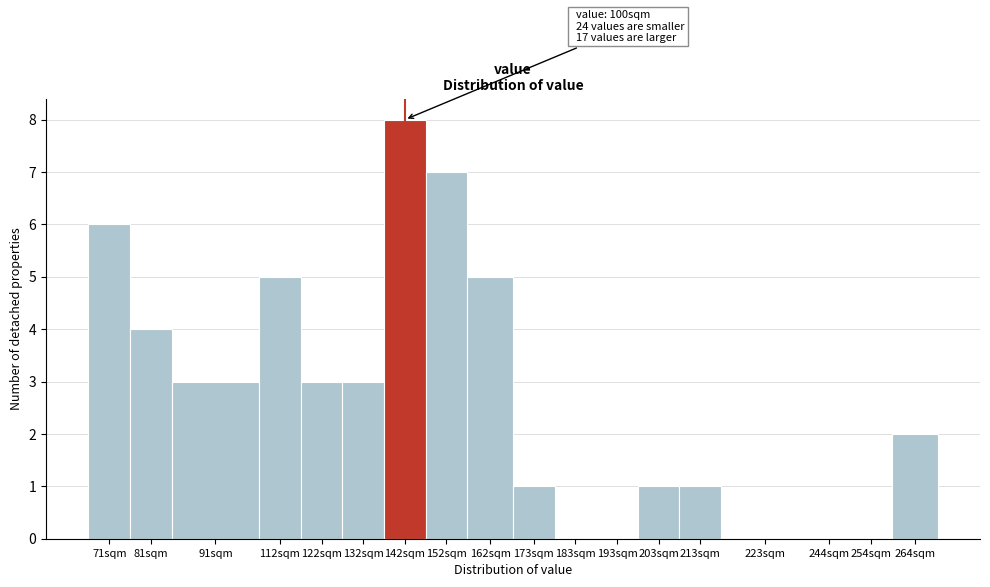

Reading right to left, transcribe all the data shown in this chart.

264sqm=2	254sqm=0	244sqm=0	223sqm=0	213sqm=1	203sqm=1	193sqm=0	183sqm=0	173sqm=1	162sqm=5	152sqm=7	142sqm=8	132sqm=3	122sqm=3	112sqm=5	91sqm=3	81sqm=4	71sqm=6